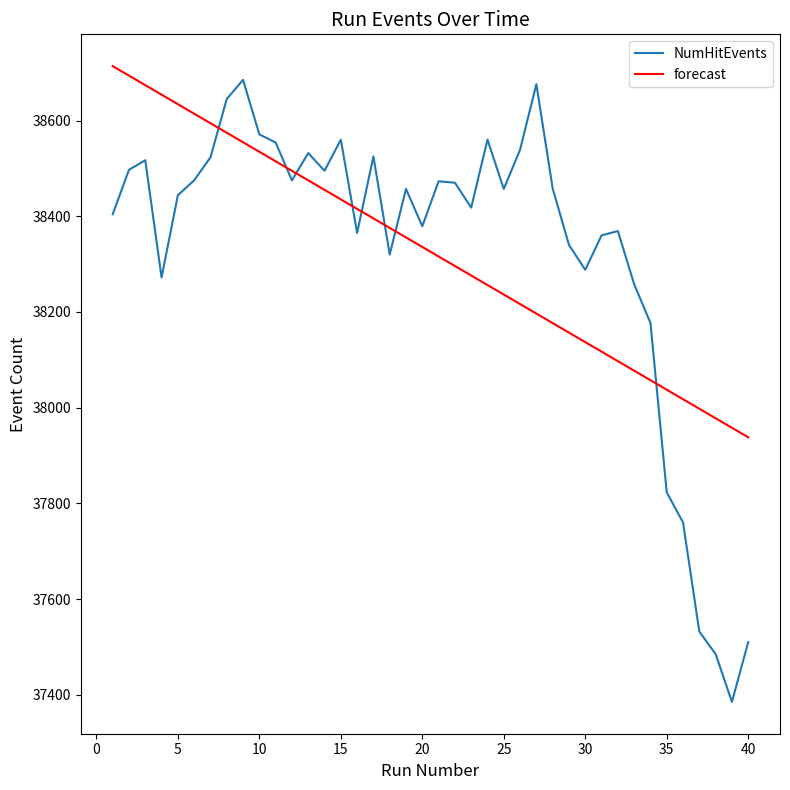

After their last crossing, which series has the higher values: NumHitEvents or forecast?

forecast